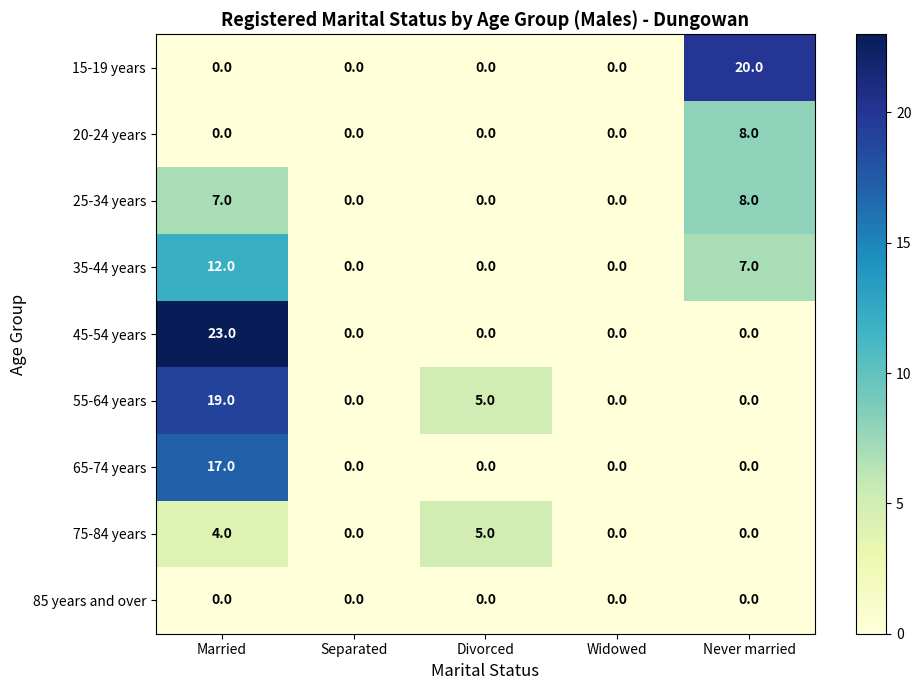

At which label does 35-44 years reach its peak?

Married